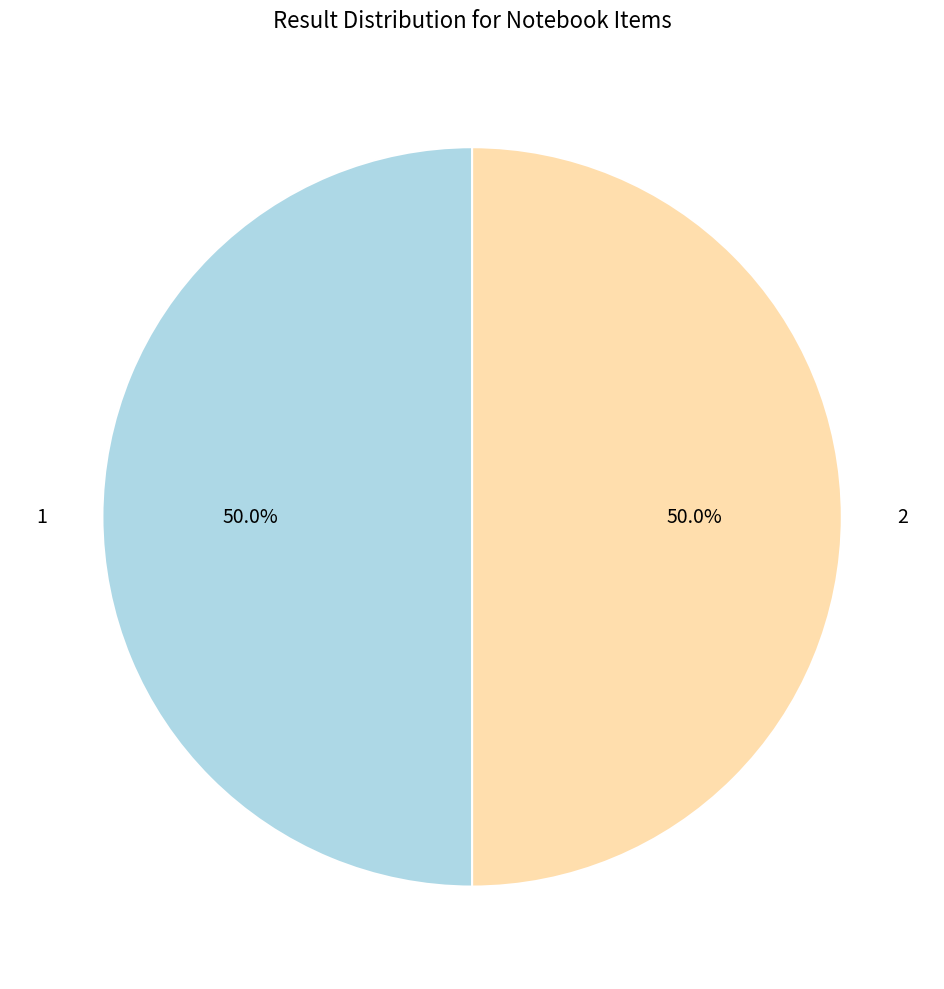

To the nearest percent, what percentage of the pie is 2?

50%